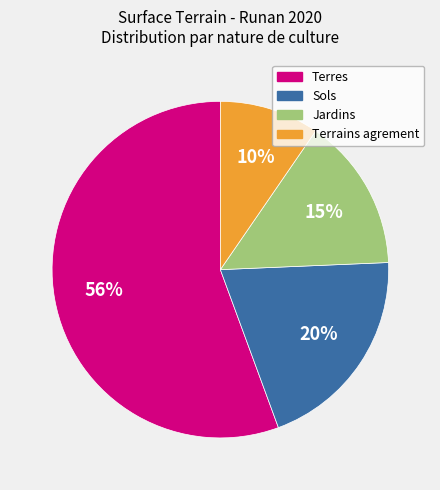

Is there any slice that represents more than half of the pie?

Yes